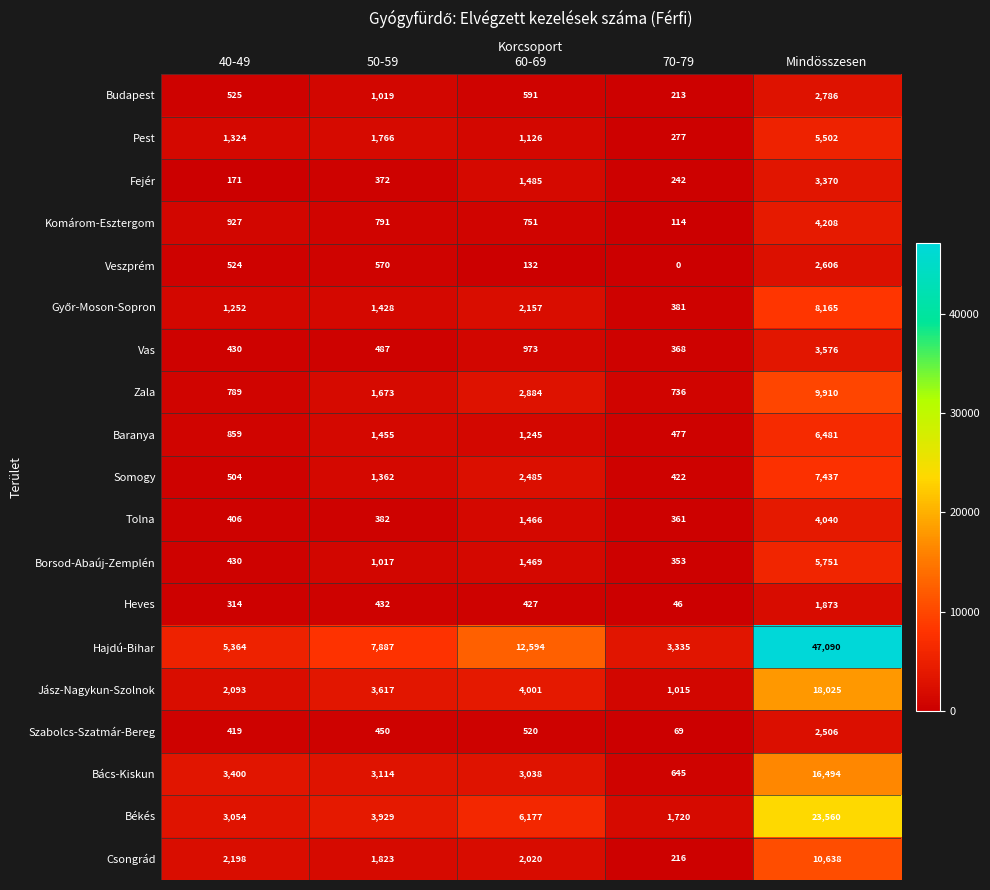

Which series has the widest spread of values?

Hajdú-Bihar